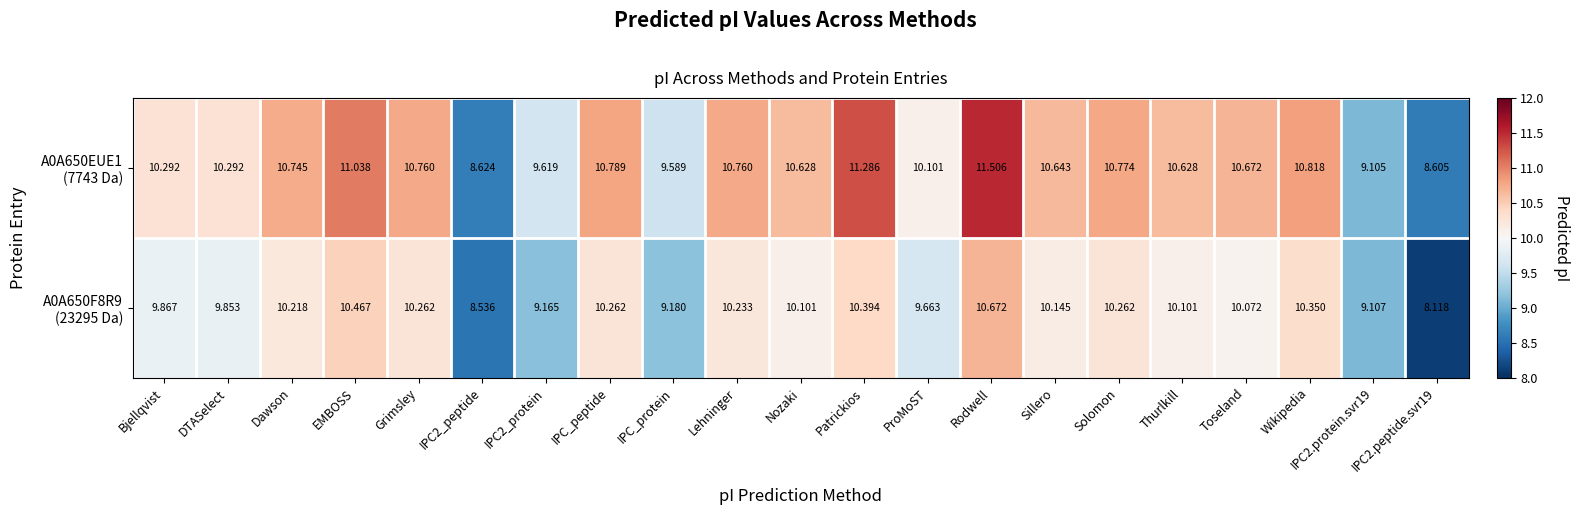

At which category is the sum across all series the highest?

Rodwell